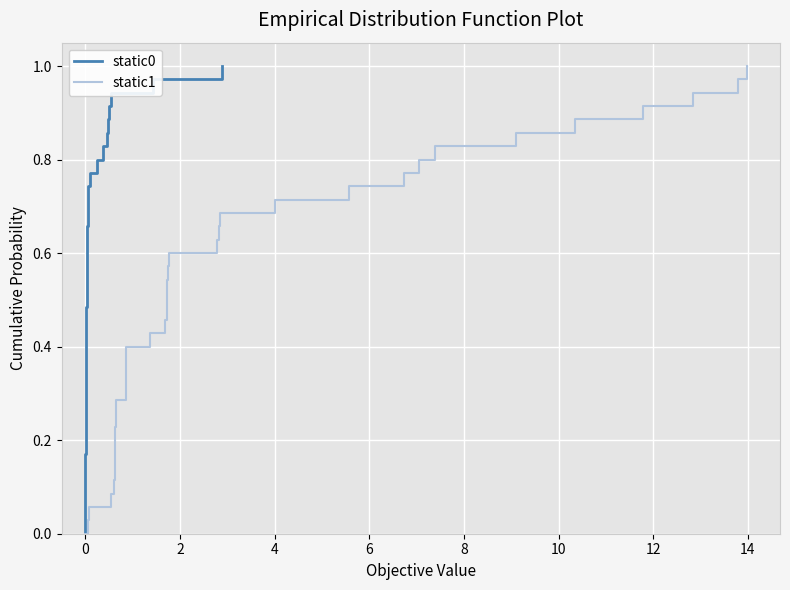

How many categories are shown in the chart?

36